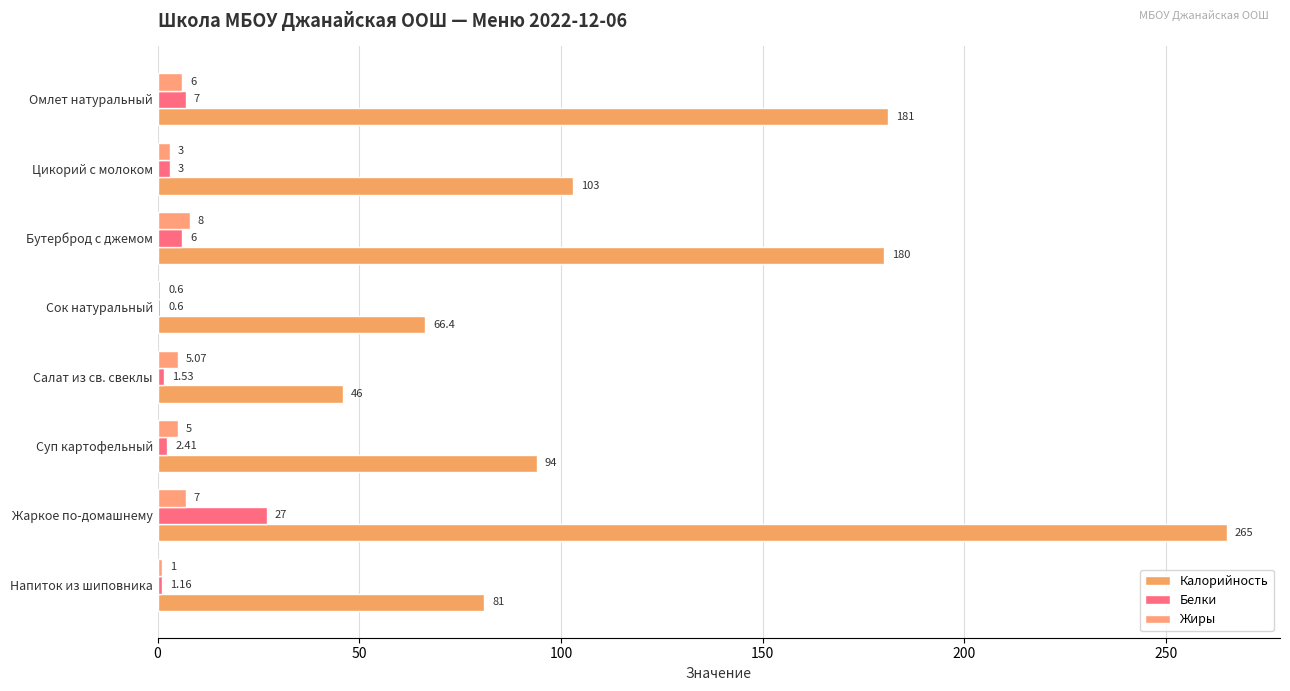

At which label is Жиры closest to 4?

Цикорий с молоком